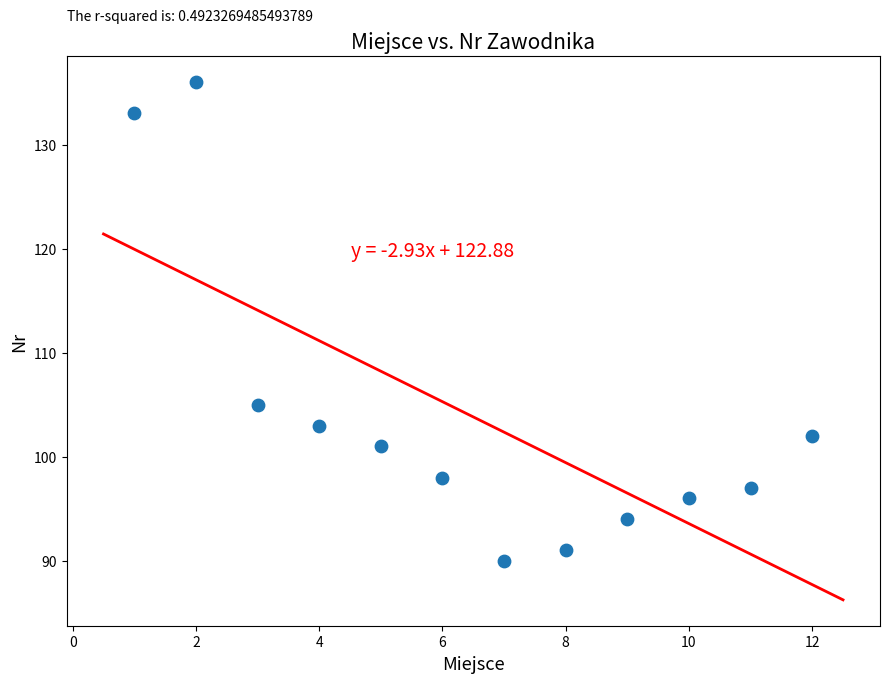

What is the average Y value?

104